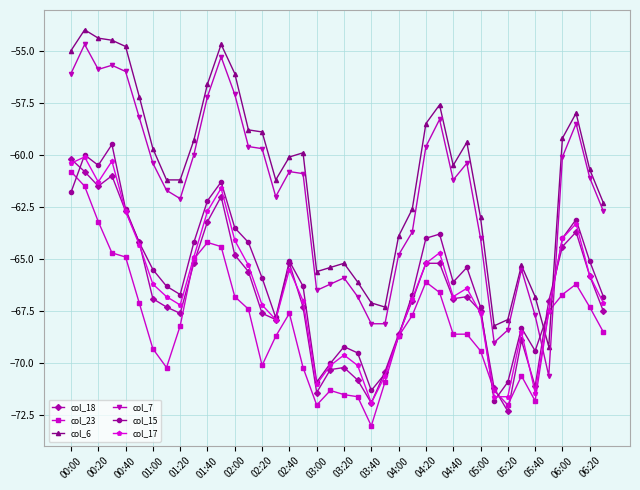

True or false: col_7 has more than 2 points higher than both neighbors.

True